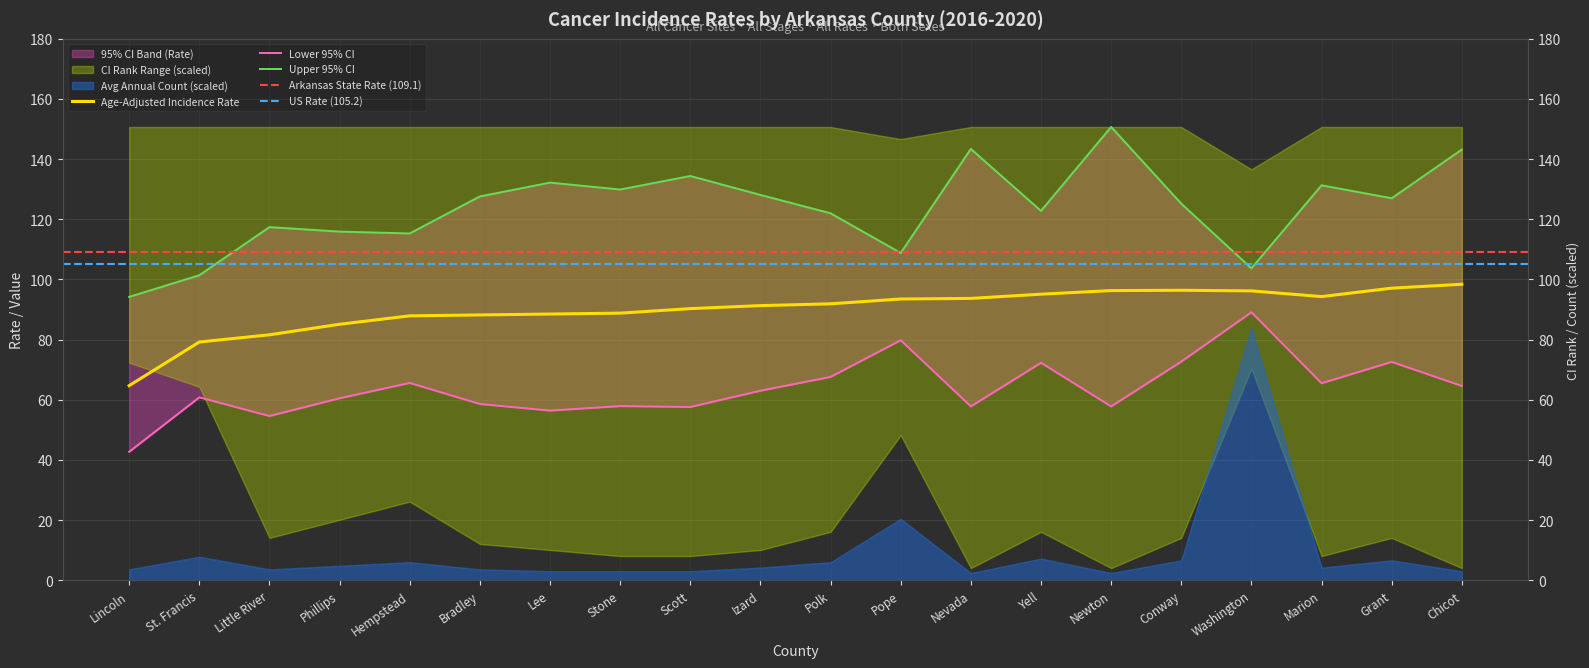

Where is Upper 95% CI nearest to the value 122?

Polk